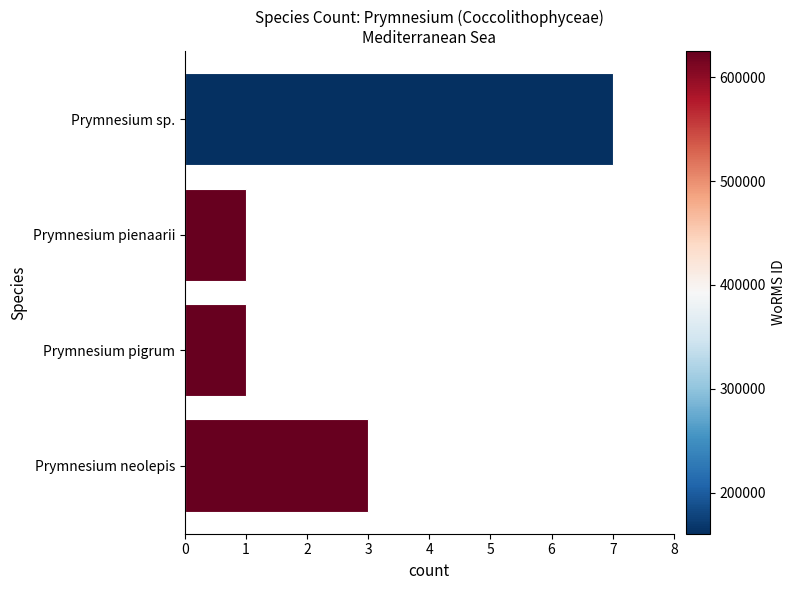

What position from the top is Prymnesium pienaarii?

2